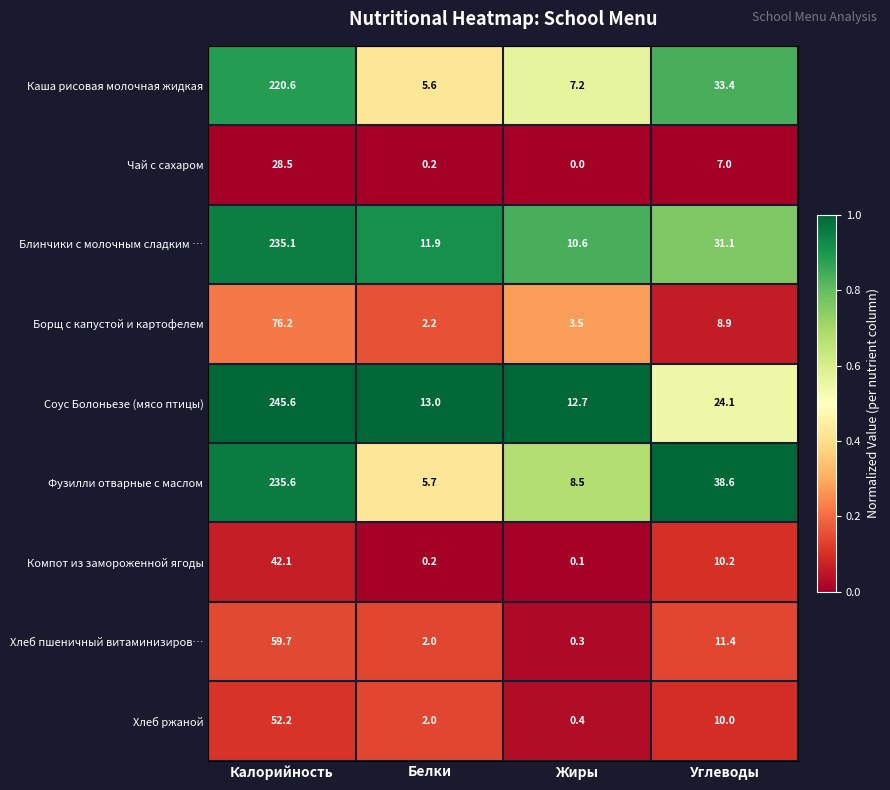

How many series are shown in this chart?

9